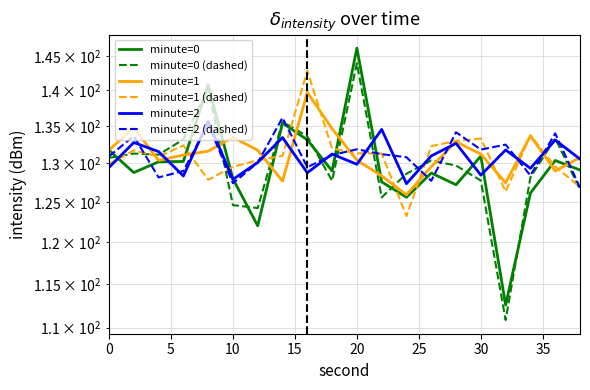

Which series has the largest range (max minus min)?

minute=0